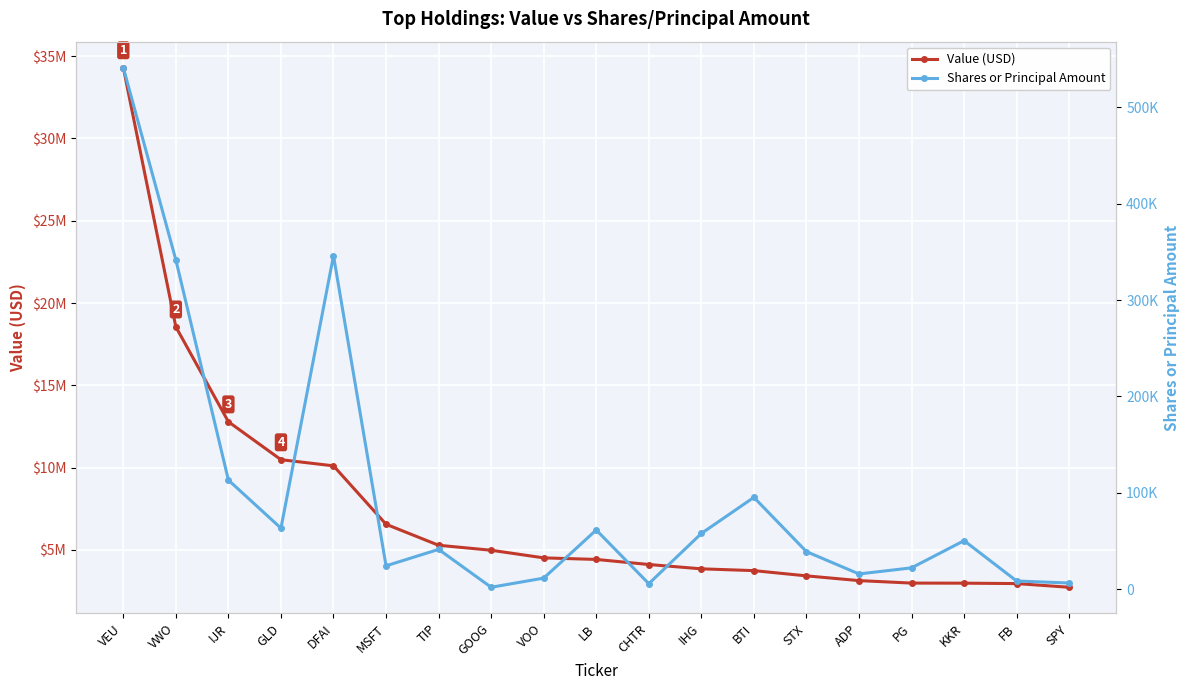

How many values in the Shares or Principal Amount series are below 41292?

9